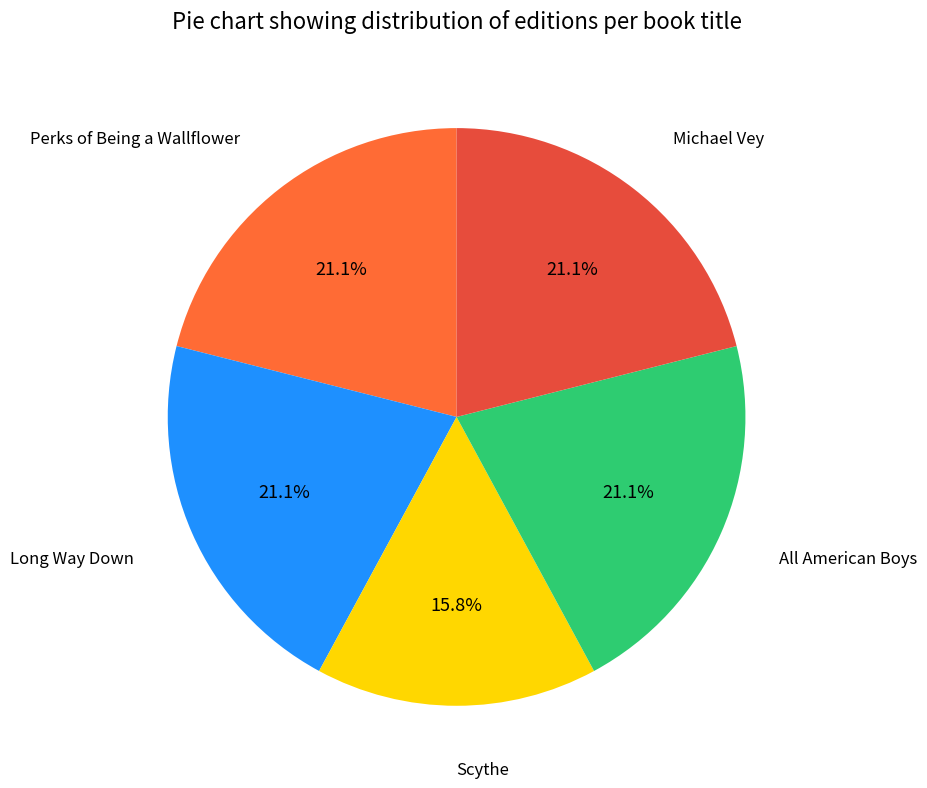

How many segments does this pie chart have?

5